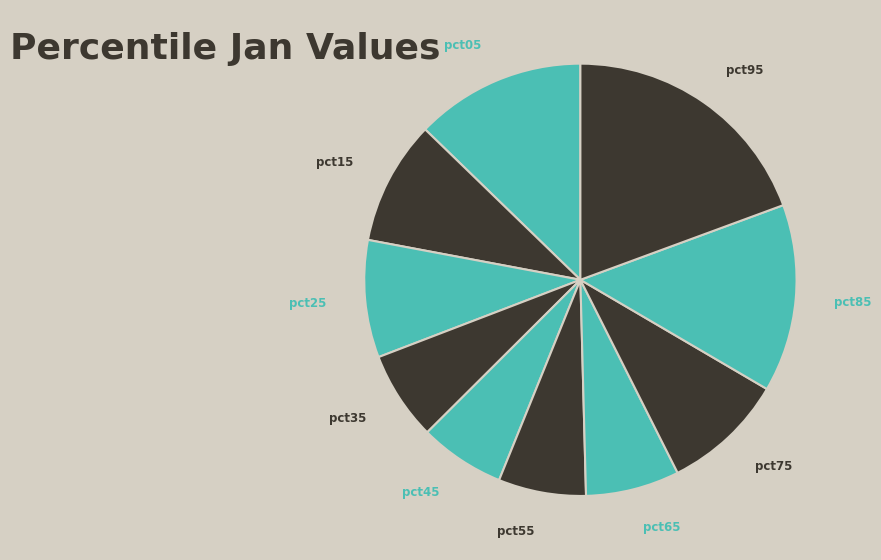

How many slices are in this pie chart?

10